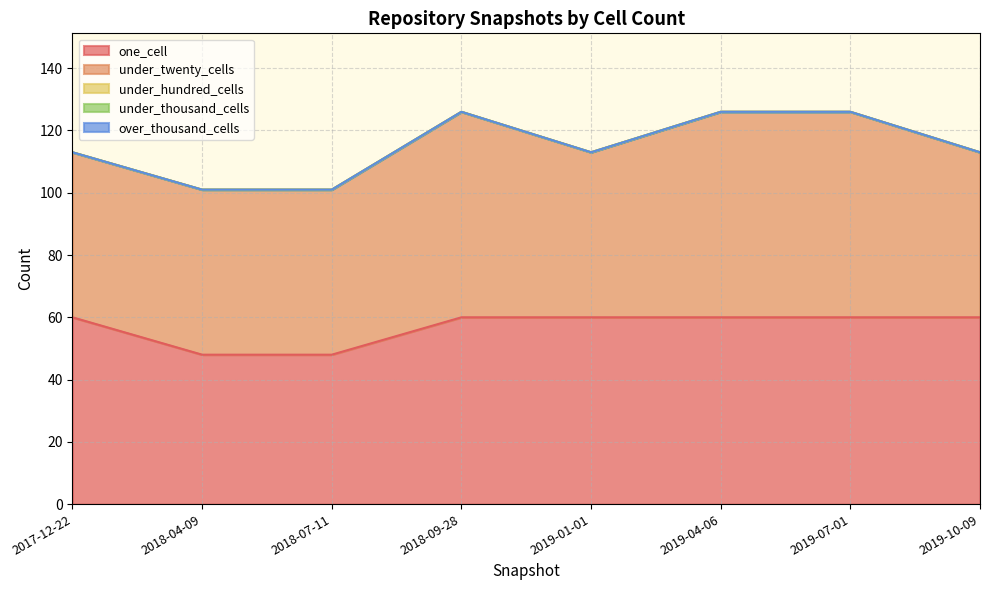

Which category has the highest value in the over_thousand_cells series?

2017-12-22